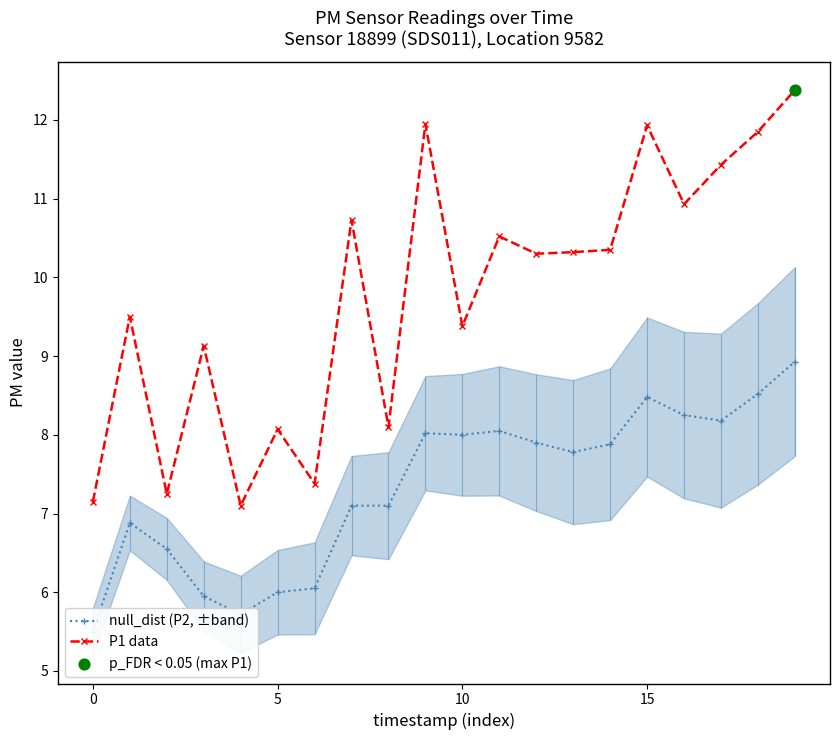

Is the value of null_dist (P2, ±band) at 15 greater than the value of P1 data at 9?

No